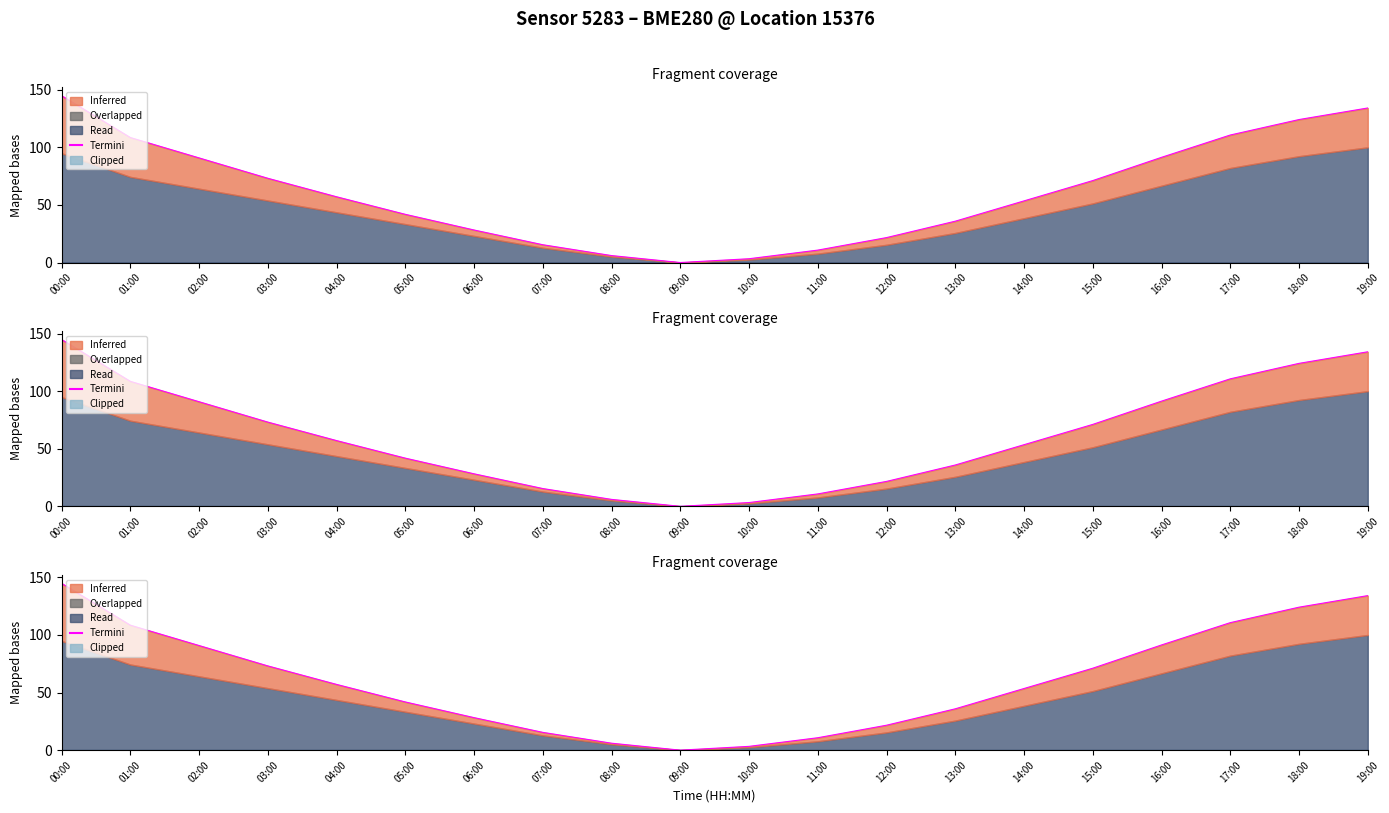

How many interior local valleys does the termini series have?

1